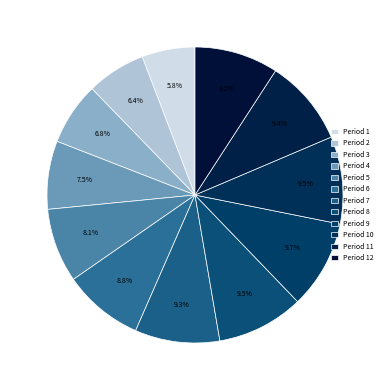

Rank the categories by value from lowest to highest.

Period 1, Period 2, Period 3, Period 4, Period 5, Period 6, Period 12, Period 7, Period 11, Period 8, Period 10, Period 9